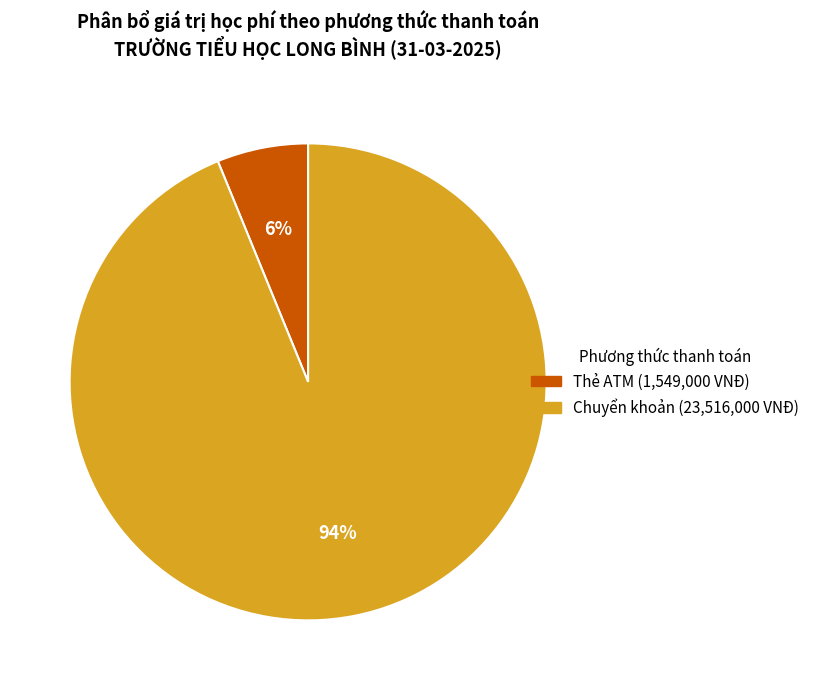

What is the largest slice in the pie chart?

Chuyển khoản